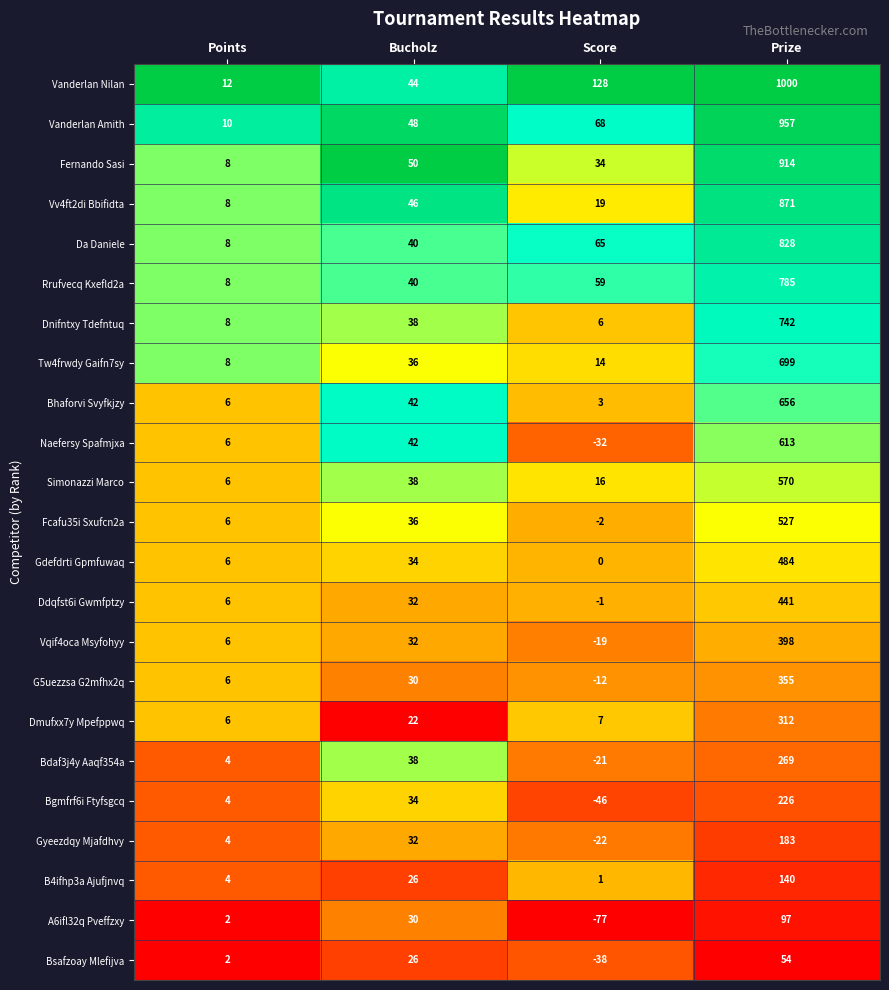

At how many categories does at least one series exceed 0?

4